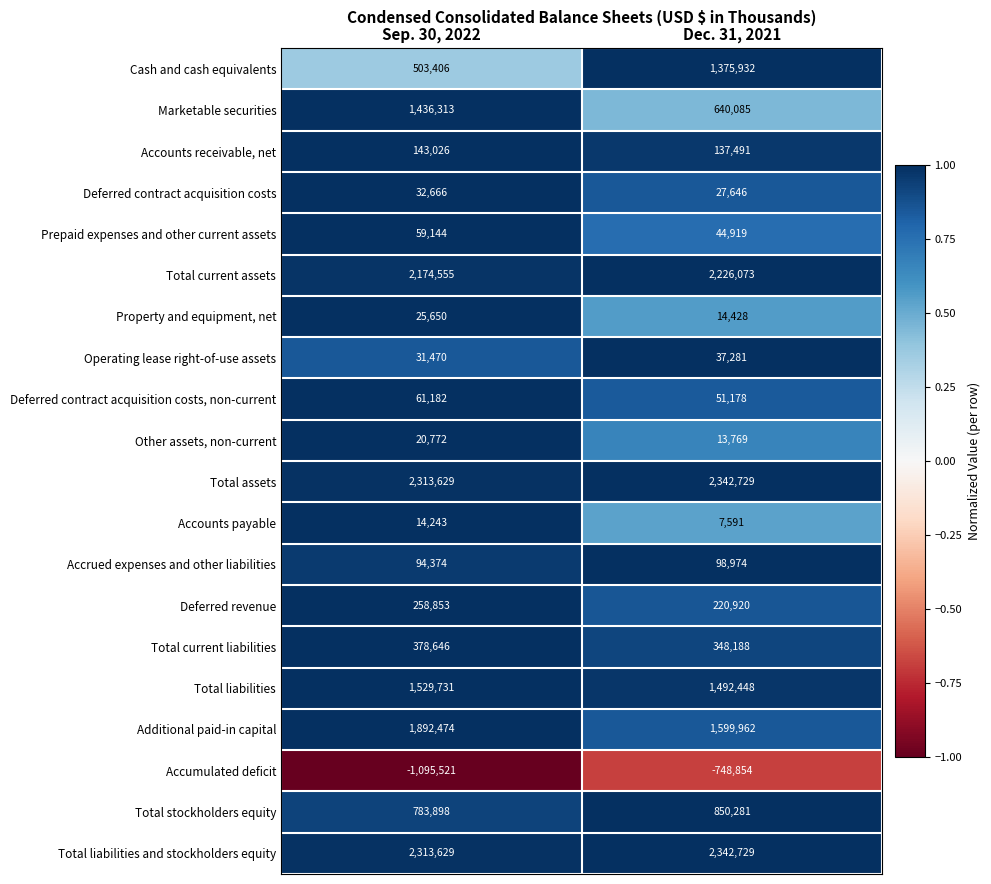

What is the difference between the maximum and minimum values in the Accounts receivable, net series?

5535